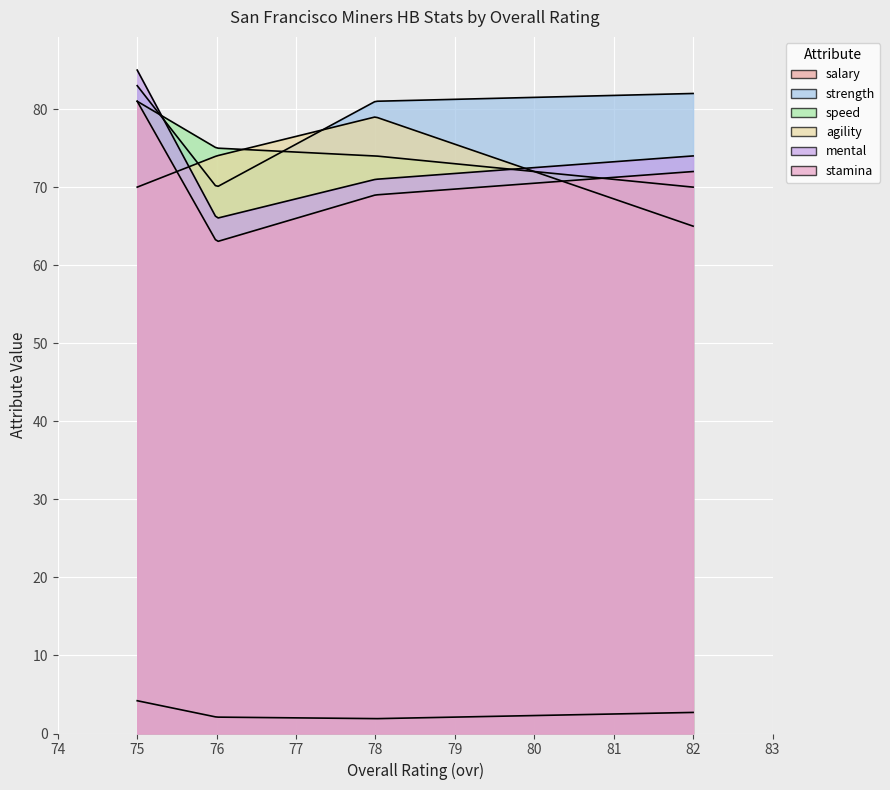

What is the average value of the mental series?

74.0